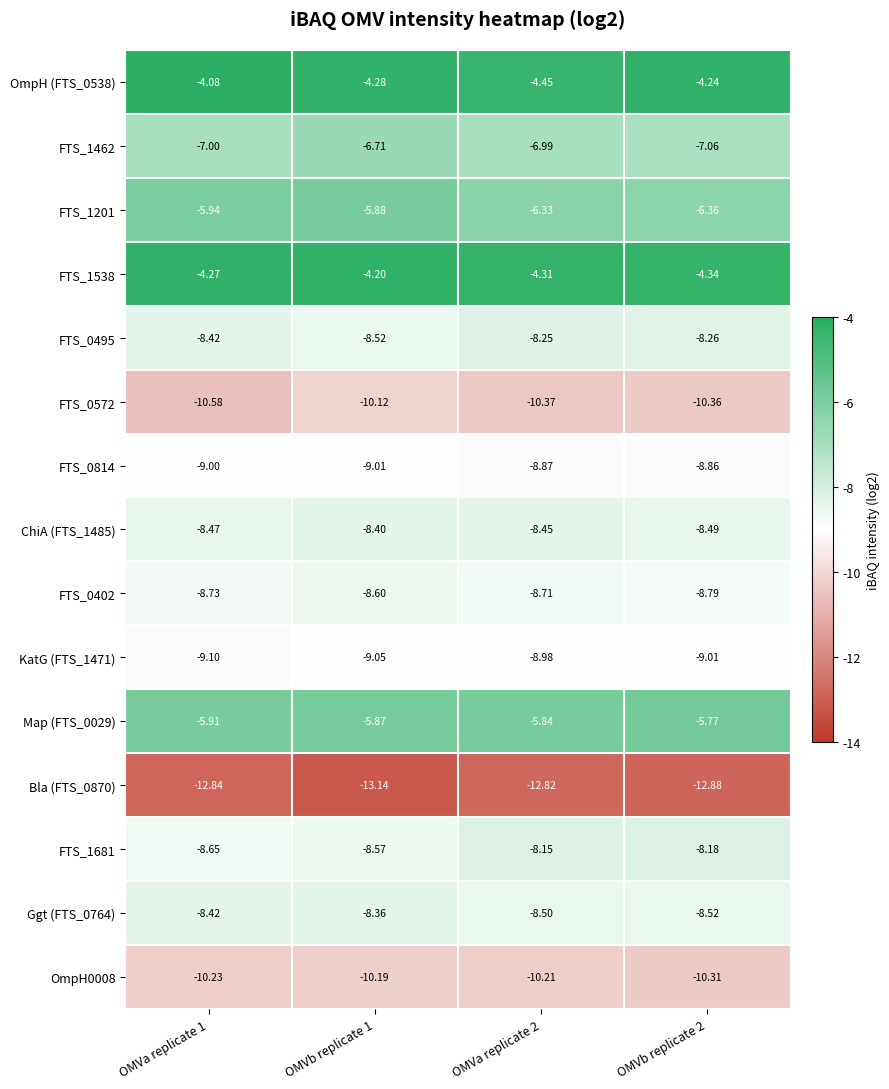

How many series are shown in this chart?

15